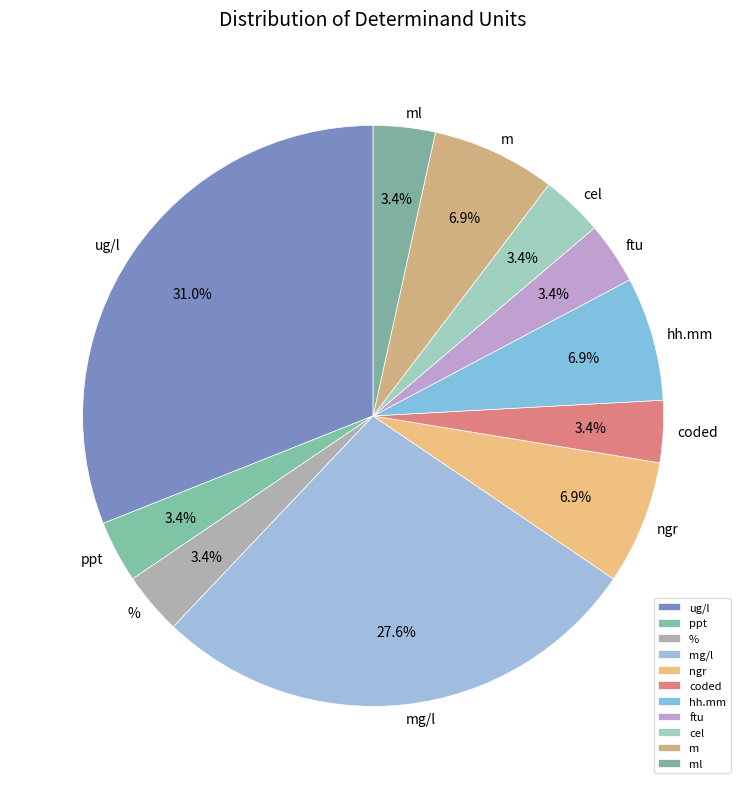

Combined, what portion of the pie is hh.mm and ftu?

10.3%